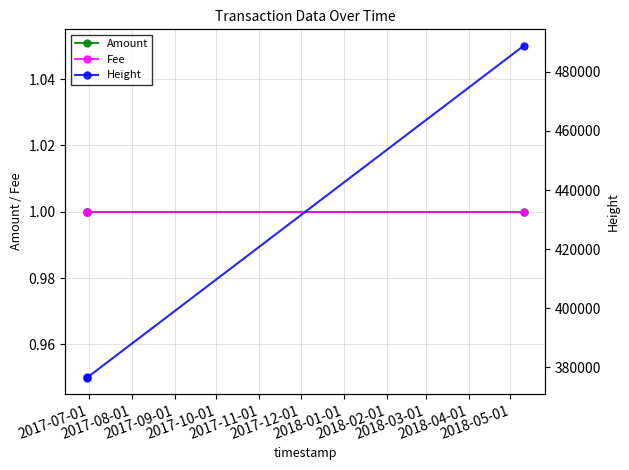

Which series changed the most between 2017-08-01 and 2017-09-01?

Height